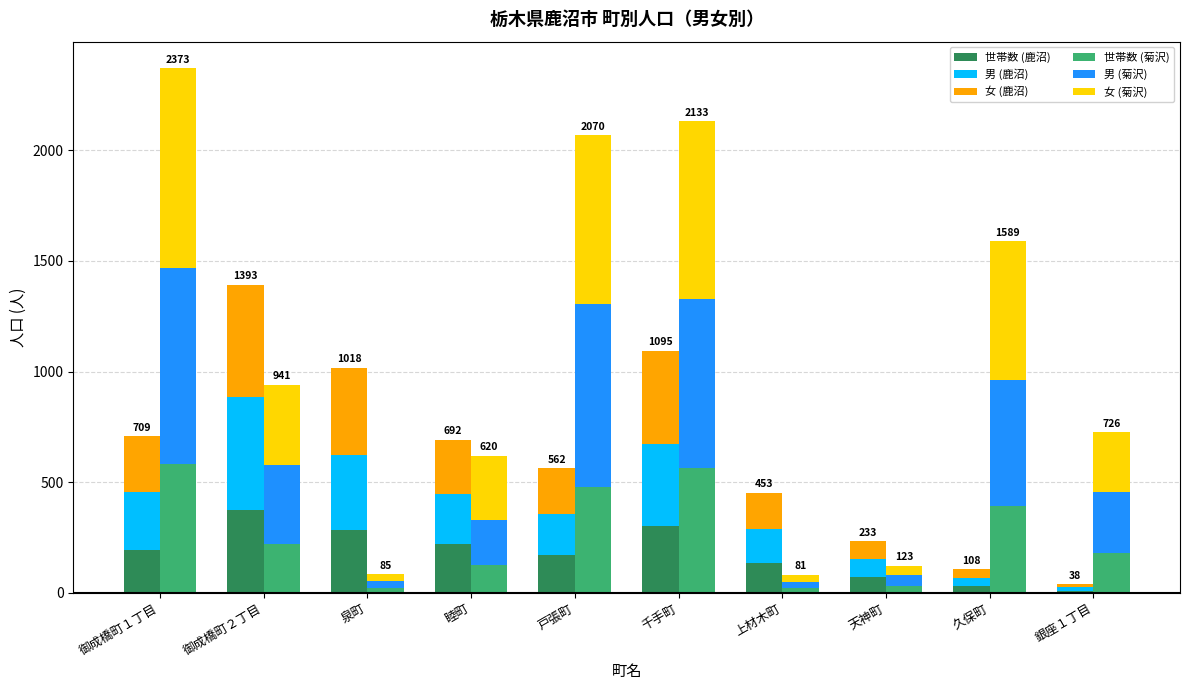

Is it true that 女 (鹿沼) equals 507 at 御成橋町２丁目?

True